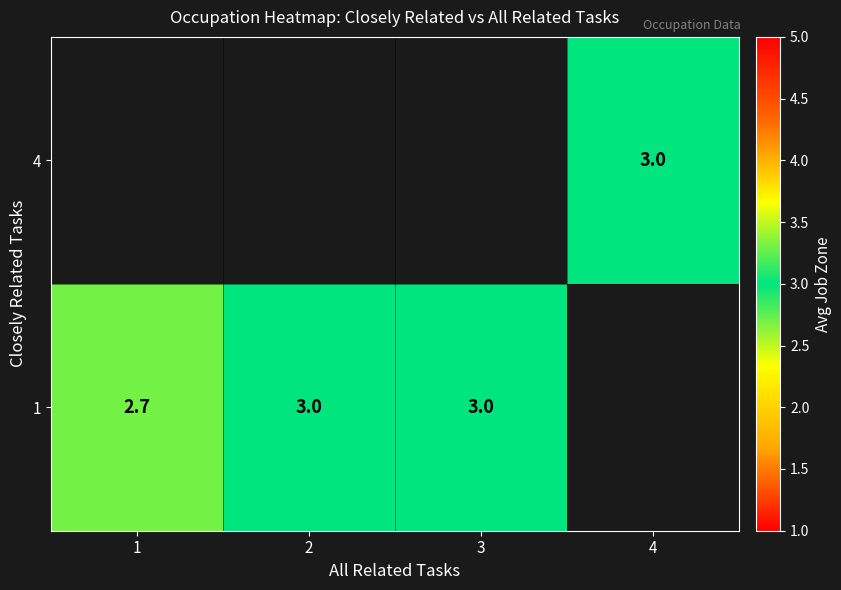

True or false: 4 has a value of 0.9 at 4.

False